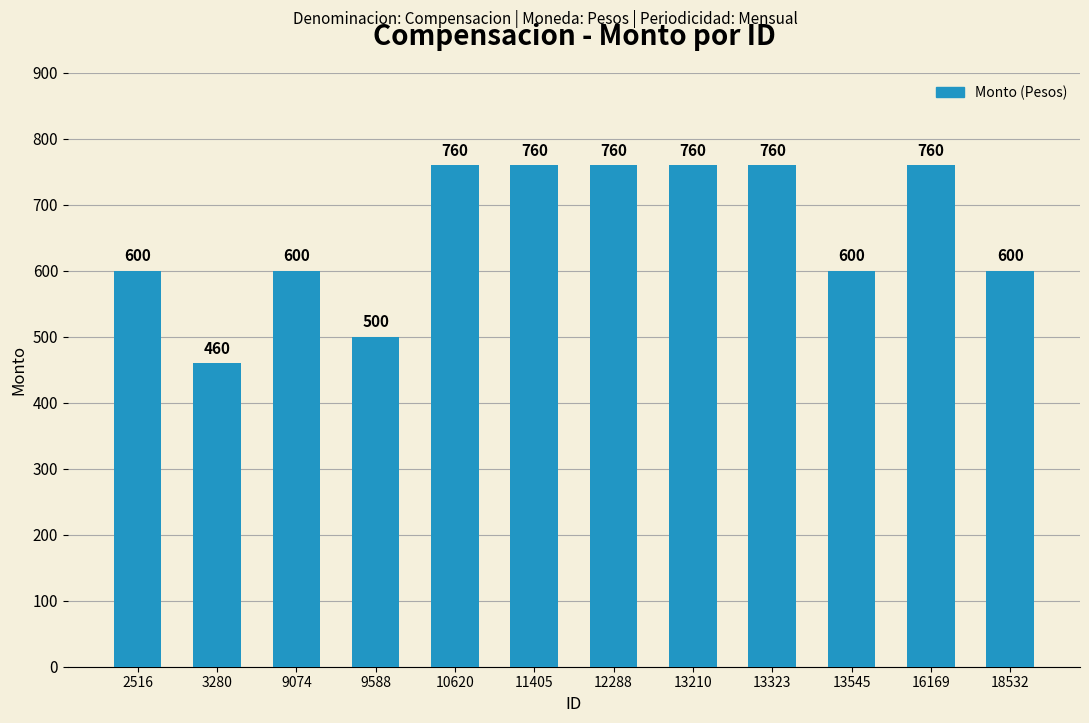

Read the value at 16169, to the nearest 10.

760